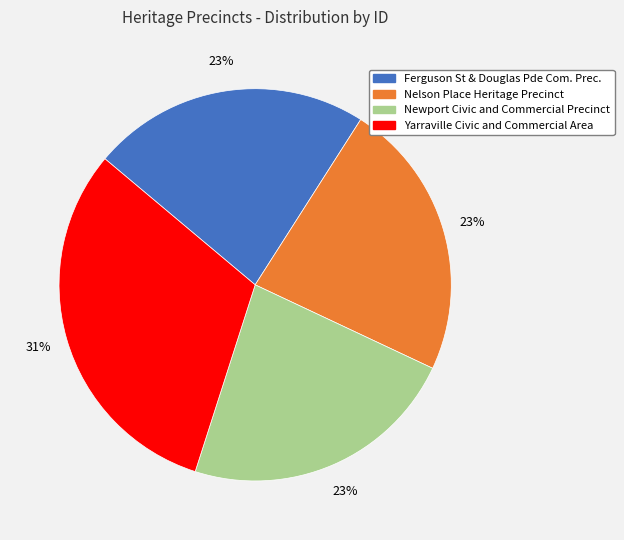

Does Newport Civic and Commercial Precinct account for over 50% of the chart?

No